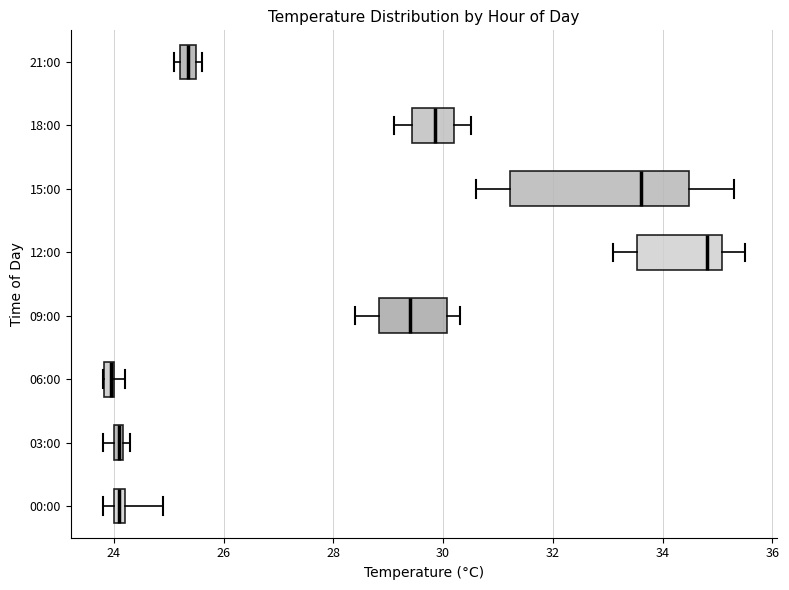

Where is the right edge of the box for 21:00 on the x-axis? The values are not printed on the chart, so give them approximately, as read against the axis.

25.6